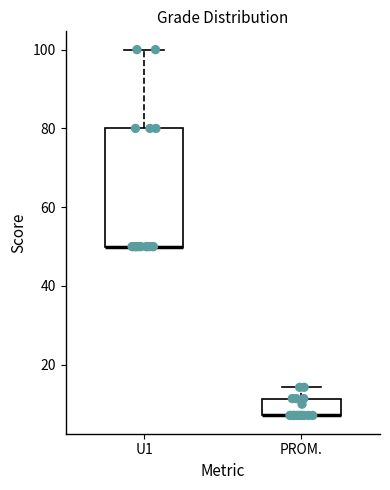

Reading left to right, transcribe this box plot: for each box, give where its median line is, the range the box spans, and where its two whiskers end, as read against the y-axis. The values are not printed on the chart, so give them approximately, as read against the axis.

U1: median 50 (drawn on the box's lower edge), box 50 to 80, whiskers 50 to 100
PROM.: median 8 (drawn on the box's lower edge), box 8 to 12, whiskers 8 to 14